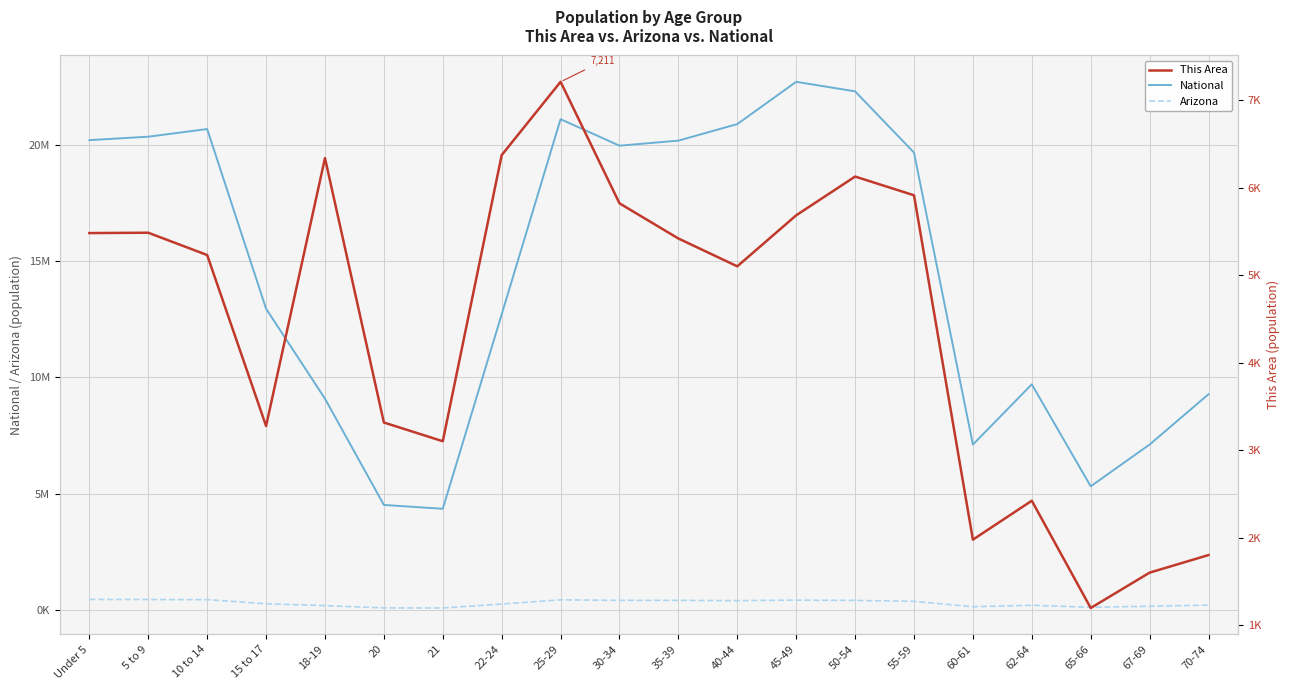

What is the difference between the This Area values at 25-29 and 10 to 14?

1980